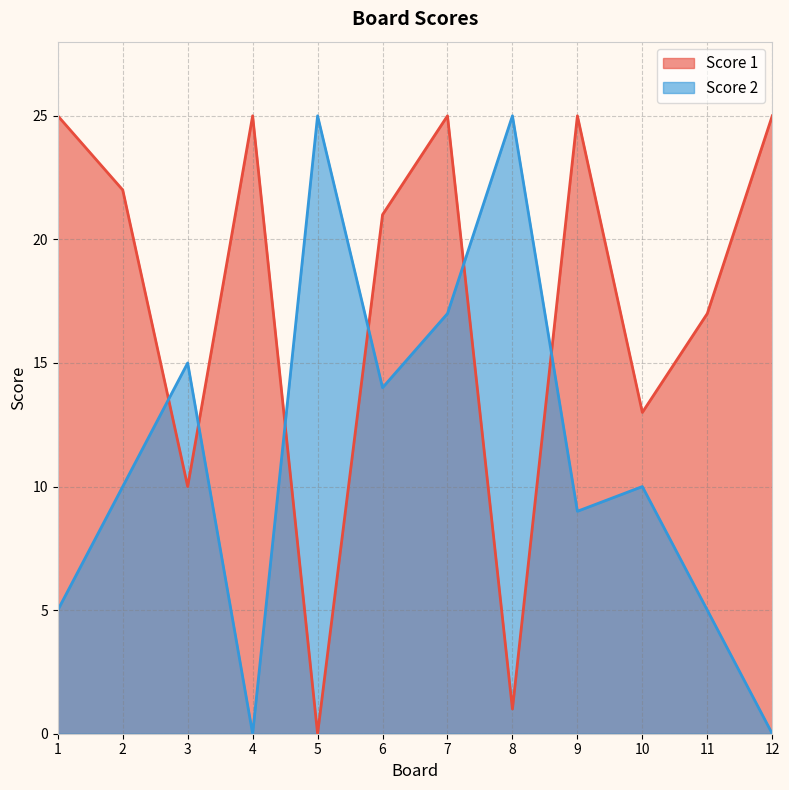

What is the difference between the second highest and second lowest values in the Score 2 series?

25